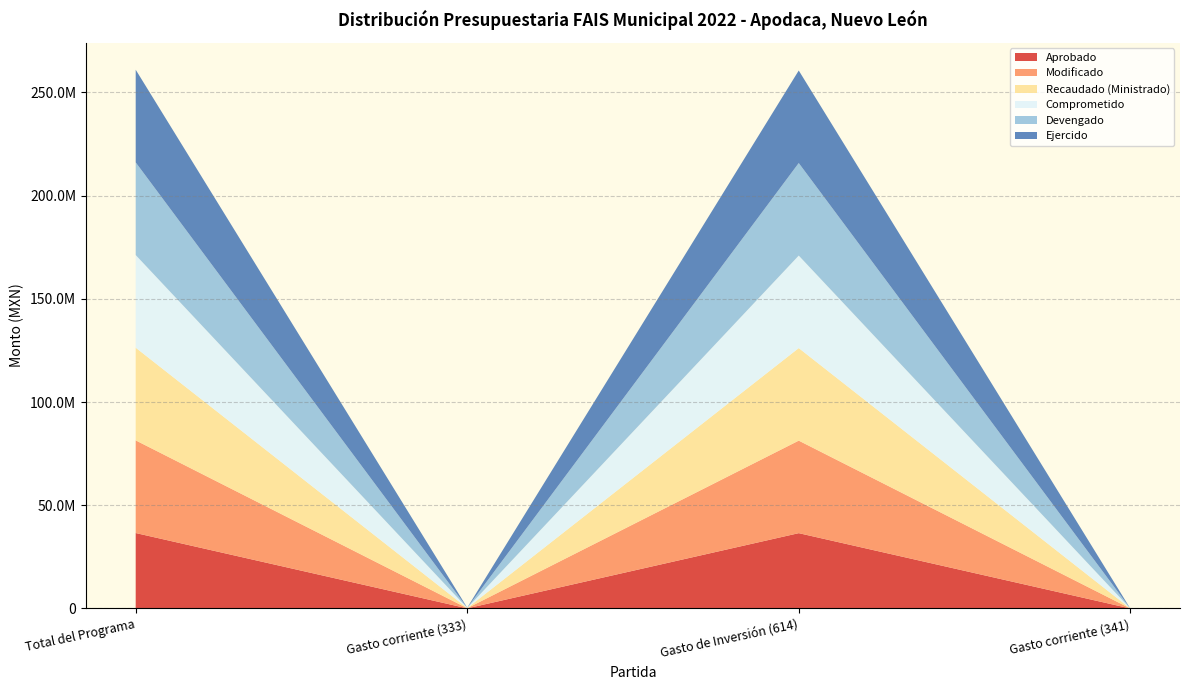

Reading left to right, extract all data points from this chart.

Aprobado: Total del Programa=36535020.0	Gasto corriente (333)=60000.0	Gasto de Inversión (614)=36475020.0	Gasto corriente (341)=0.0
Modificado: Total del Programa=44884000.0	Gasto corriente (333)=65660.4	Gasto de Inversión (614)=44817935.9	Gasto corriente (341)=403.7
Recaudado (Ministrado): Total del Programa=44884000.0	Gasto corriente (333)=65660.4	Gasto de Inversión (614)=44817935.9	Gasto corriente (341)=403.7
Comprometido: Total del Programa=44884000.0	Gasto corriente (333)=65660.4	Gasto de Inversión (614)=44817935.9	Gasto corriente (341)=403.7
Devengado: Total del Programa=44884000.0	Gasto corriente (333)=65660.4	Gasto de Inversión (614)=44817935.9	Gasto corriente (341)=403.7
Ejercido: Total del Programa=44884000.0	Gasto corriente (333)=65660.4	Gasto de Inversión (614)=44817935.9	Gasto corriente (341)=403.7